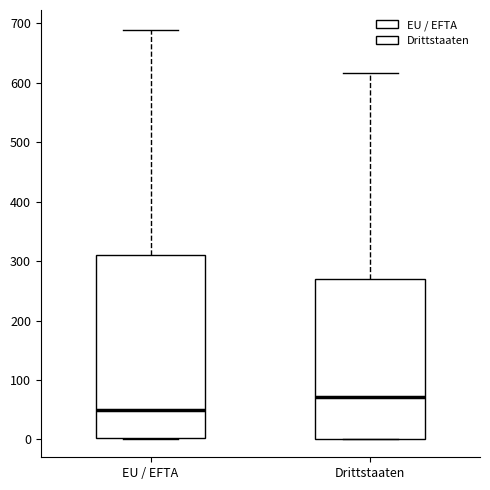

Where is the upper edge of the box for EU / EFTA on the y-axis? The values are not printed on the chart, so give them approximately, as read against the axis.

310